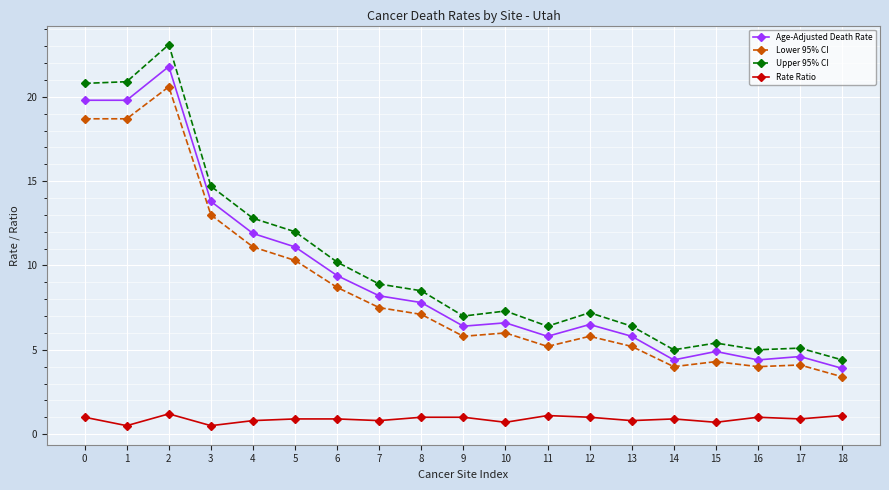

At how many categories does at least one series exceed 17?

3